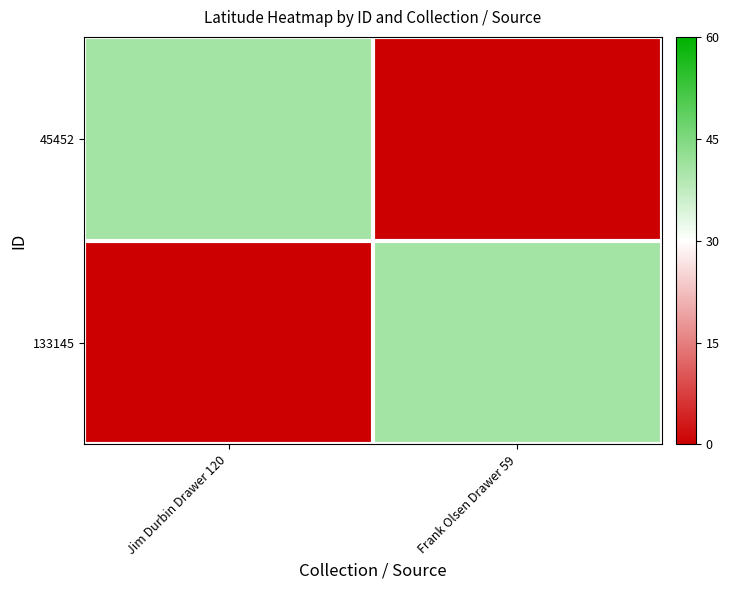

Which series has the largest range (max minus min)?

45452